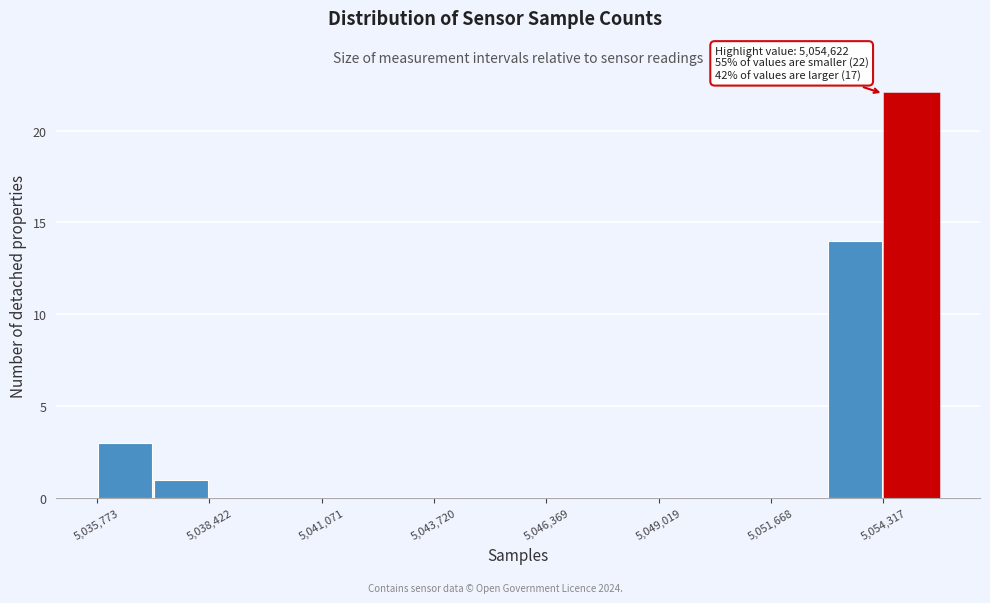

Around what value on the x-axis is the tallest bar? Give the approximate position of its centre, as read against the axis.

5055000